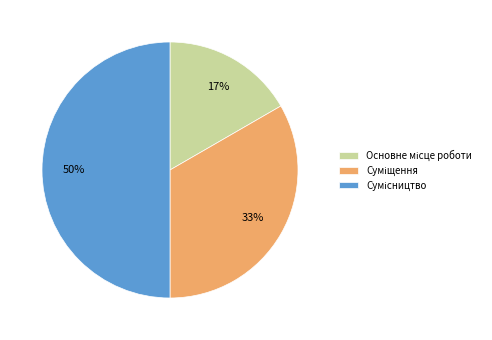

To the nearest percent, what is the average slice percentage?

33%